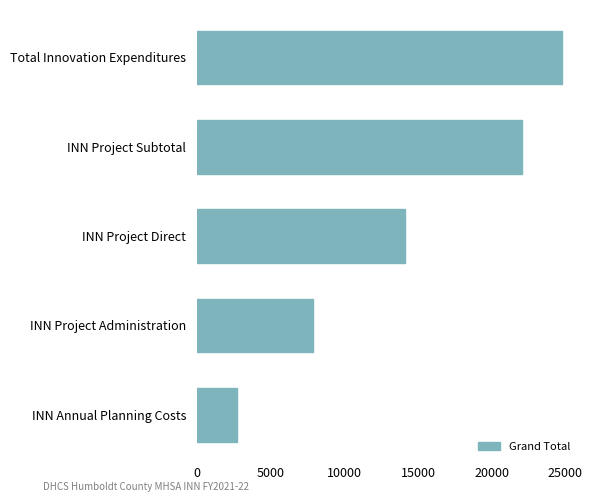

What value does the data have at INN Project Subtotal?

22026.4